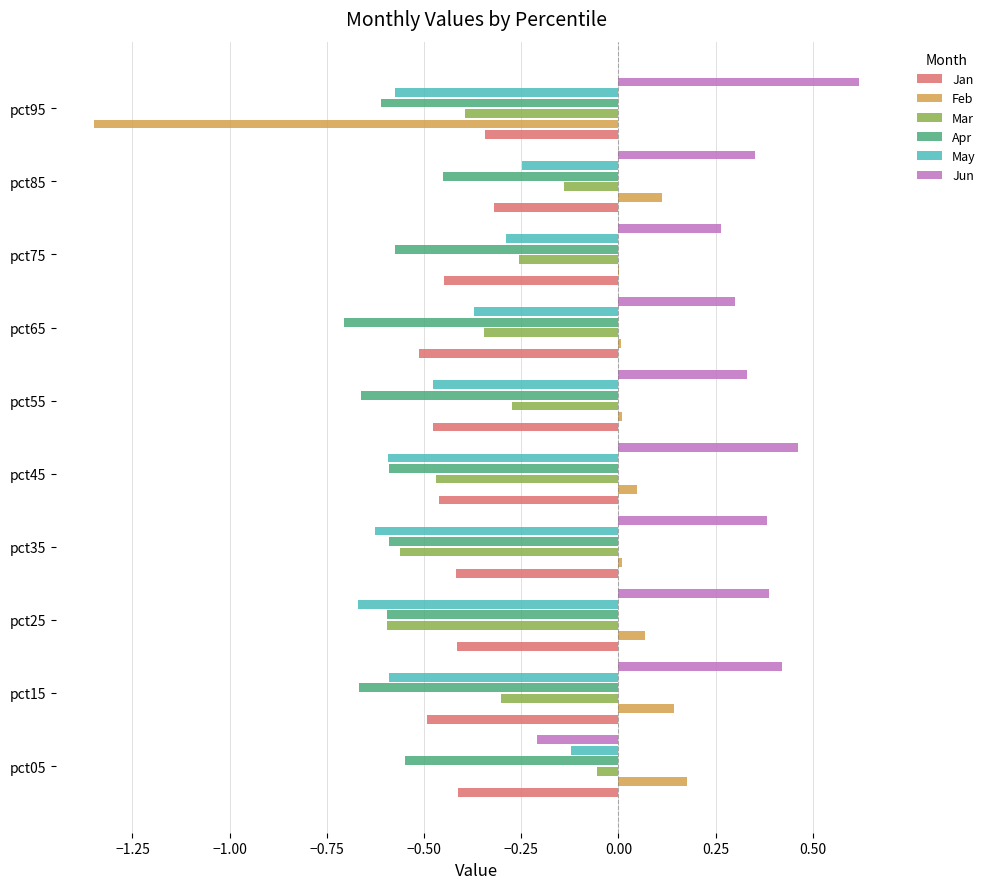

How many series are shown in this chart?

6